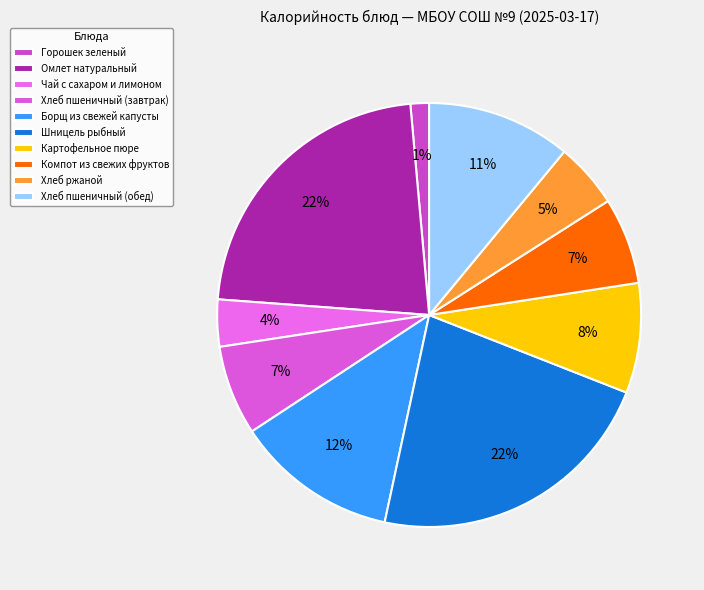

What portion of the pie excludes Компот из свежих фруктов?

93.4%